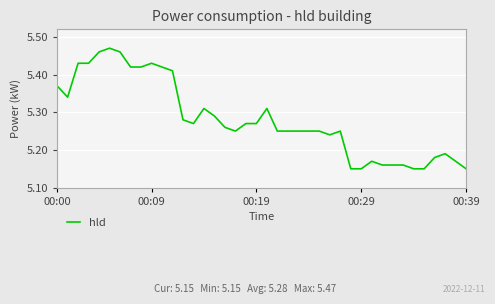

What is the difference between the maximum and minimum values?

0.3